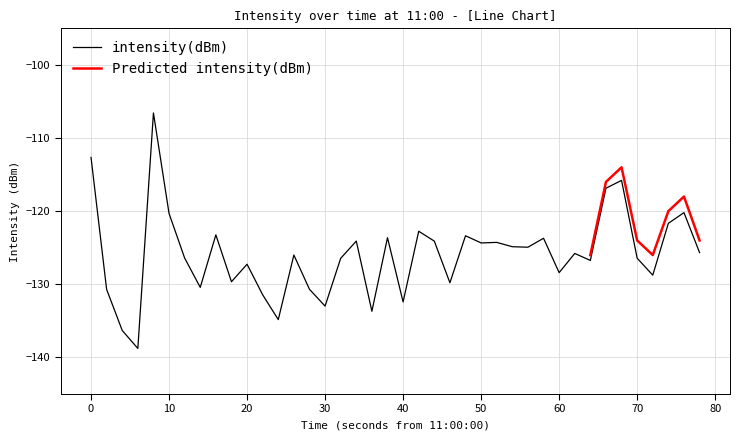

True or false: intensity(dBm) has a value of -128.4 at 60.

True